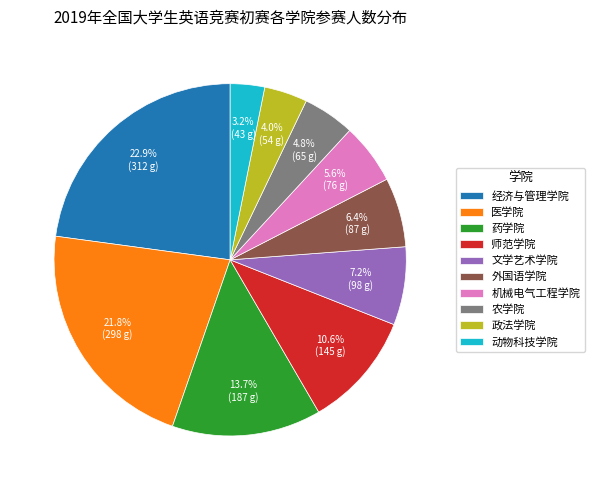

Between 动物科技学院 and 农学院, which is larger?

农学院